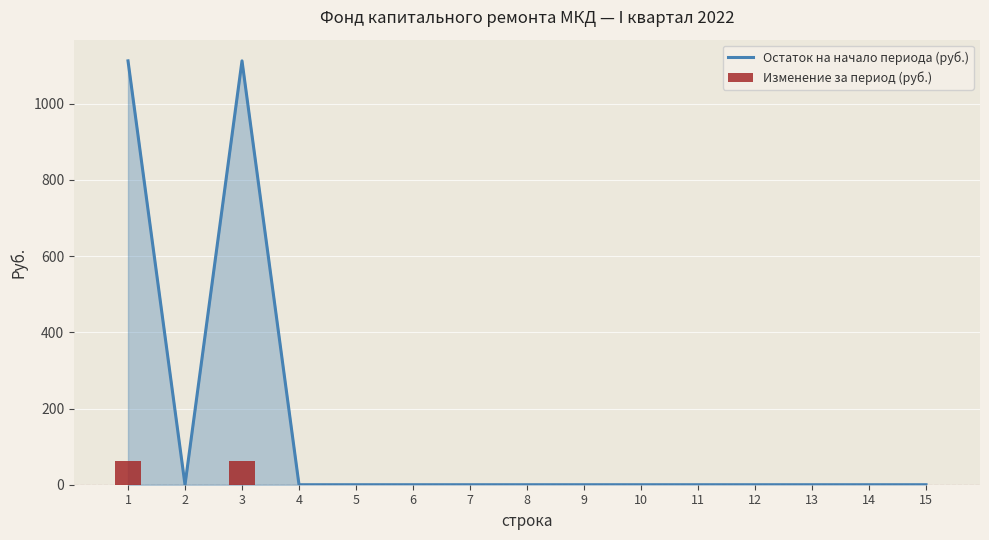

The Остаток на начало периода (руб.) series shows 361.4 at 15. True or false?

False